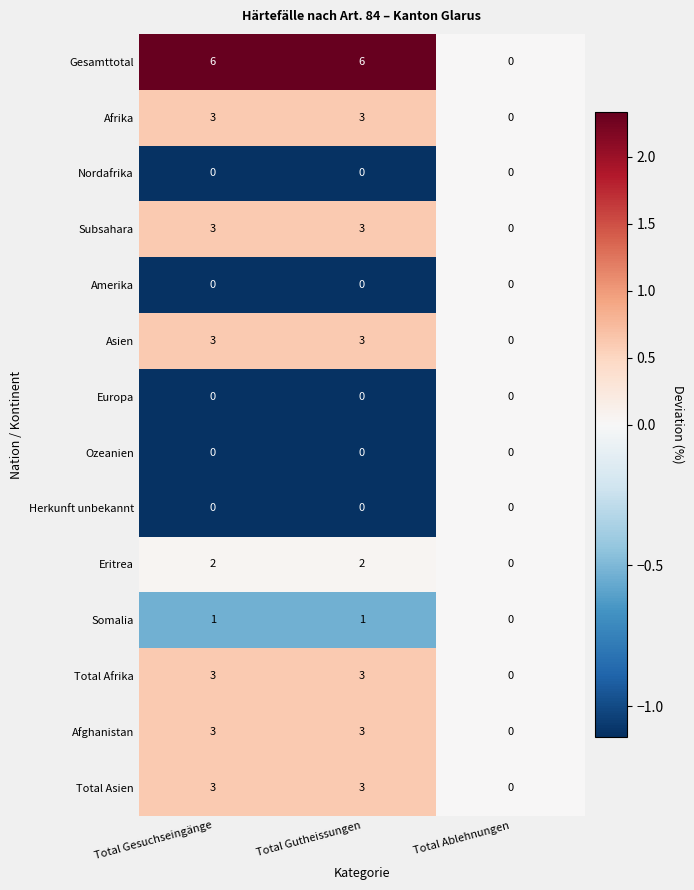

The Subsahara series shows -2 at Total Ablehnungen. True or false?

False